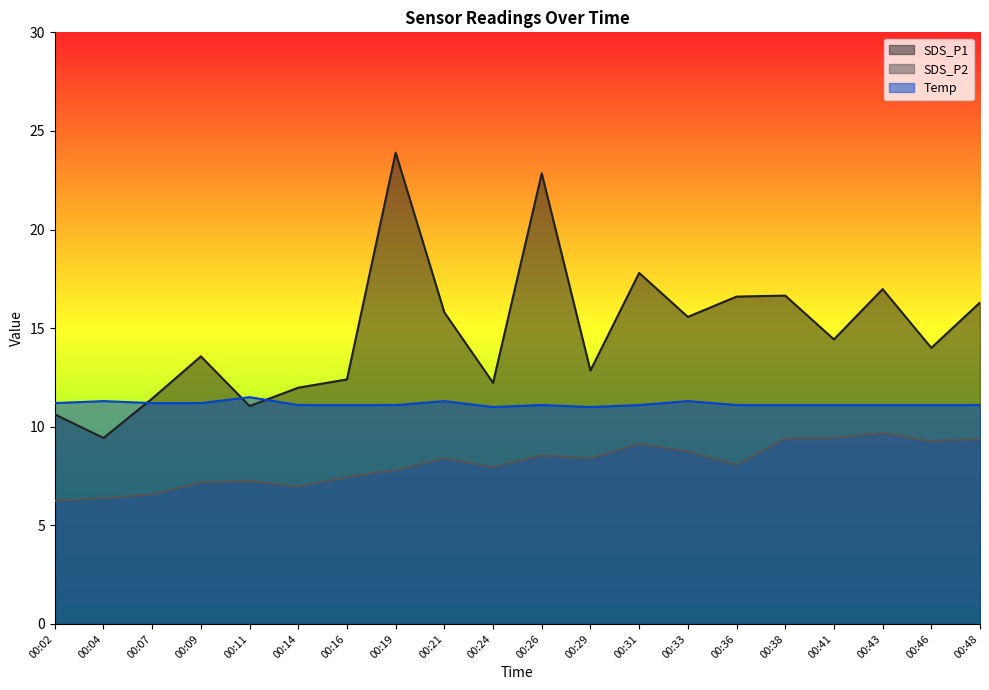

Between which two adjacent categories do Temp and SDS_P1 first intersect?

00:04 and 00:07